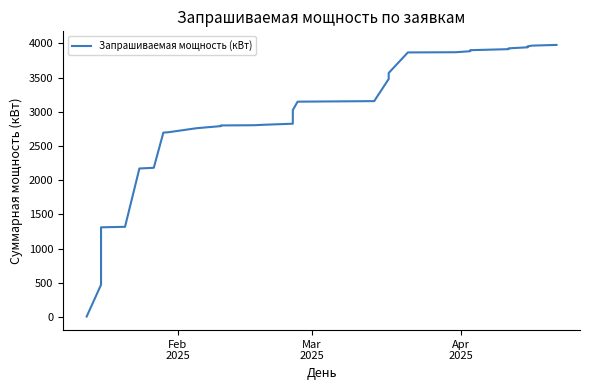

What is the average value?

2980.9